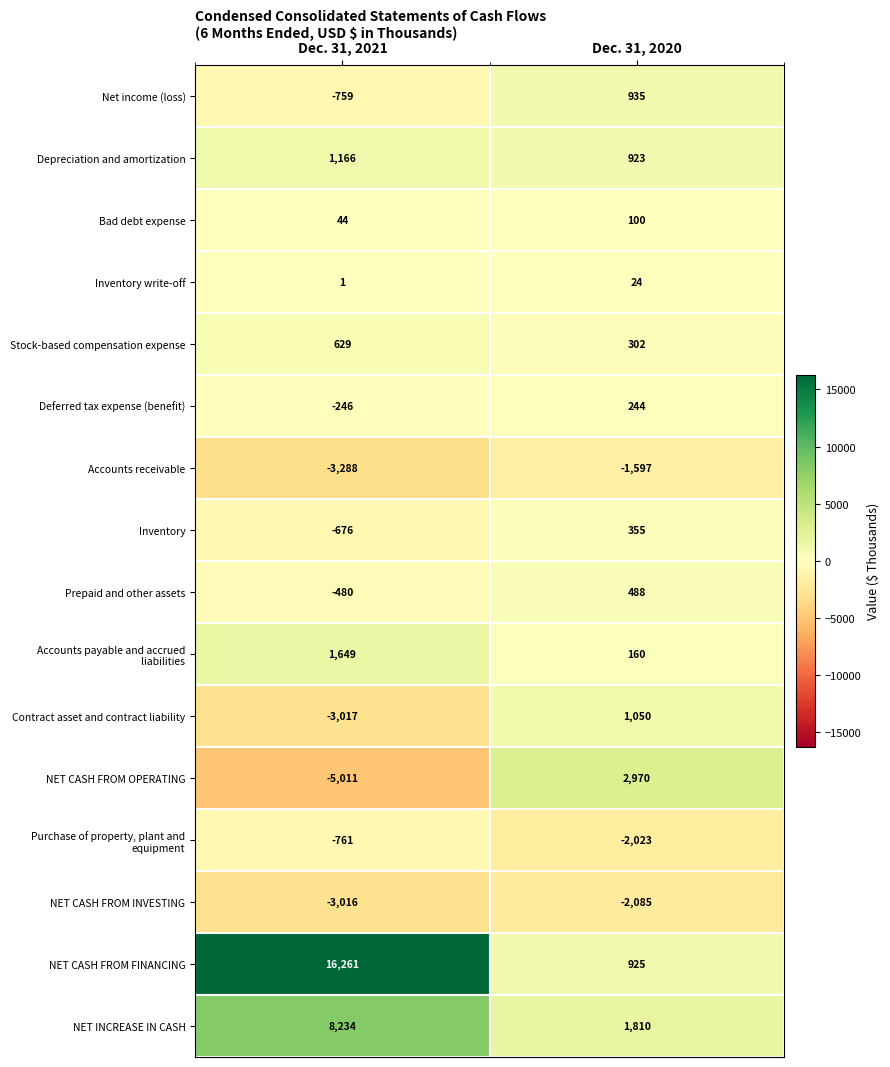

Rank the categories by NET CASH FROM INVESTING value from lowest to highest.

Dec. 31, 2021, Dec. 31, 2020